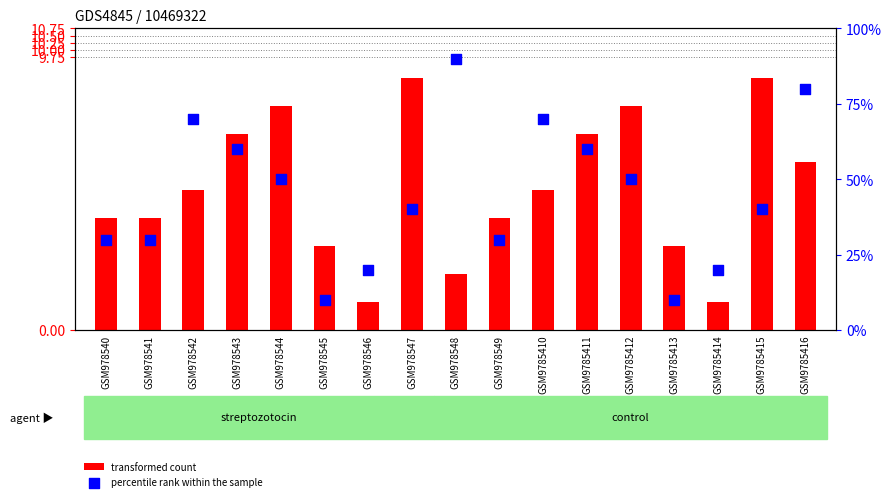

What is the total value across all series at GSM978545?

13